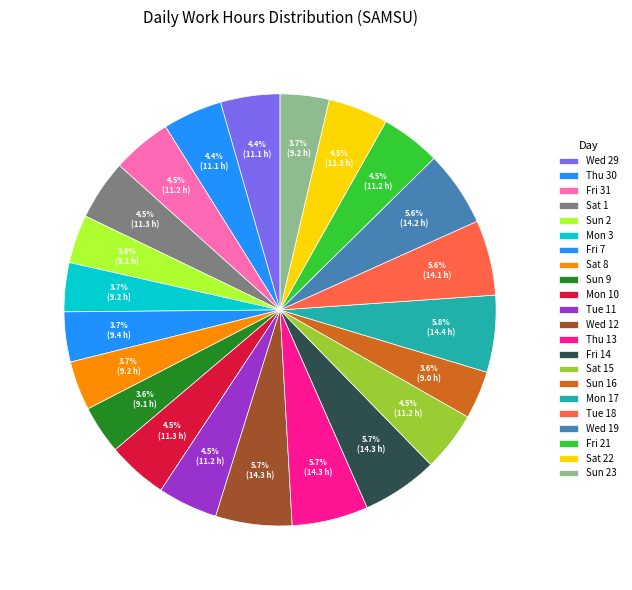

What is the change in value from Wed 29 to Sun 2?

-2.1